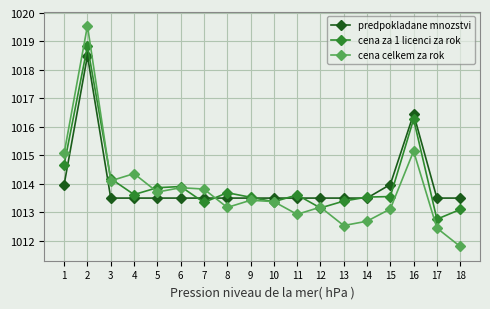

How many categories are shown in the chart?

18